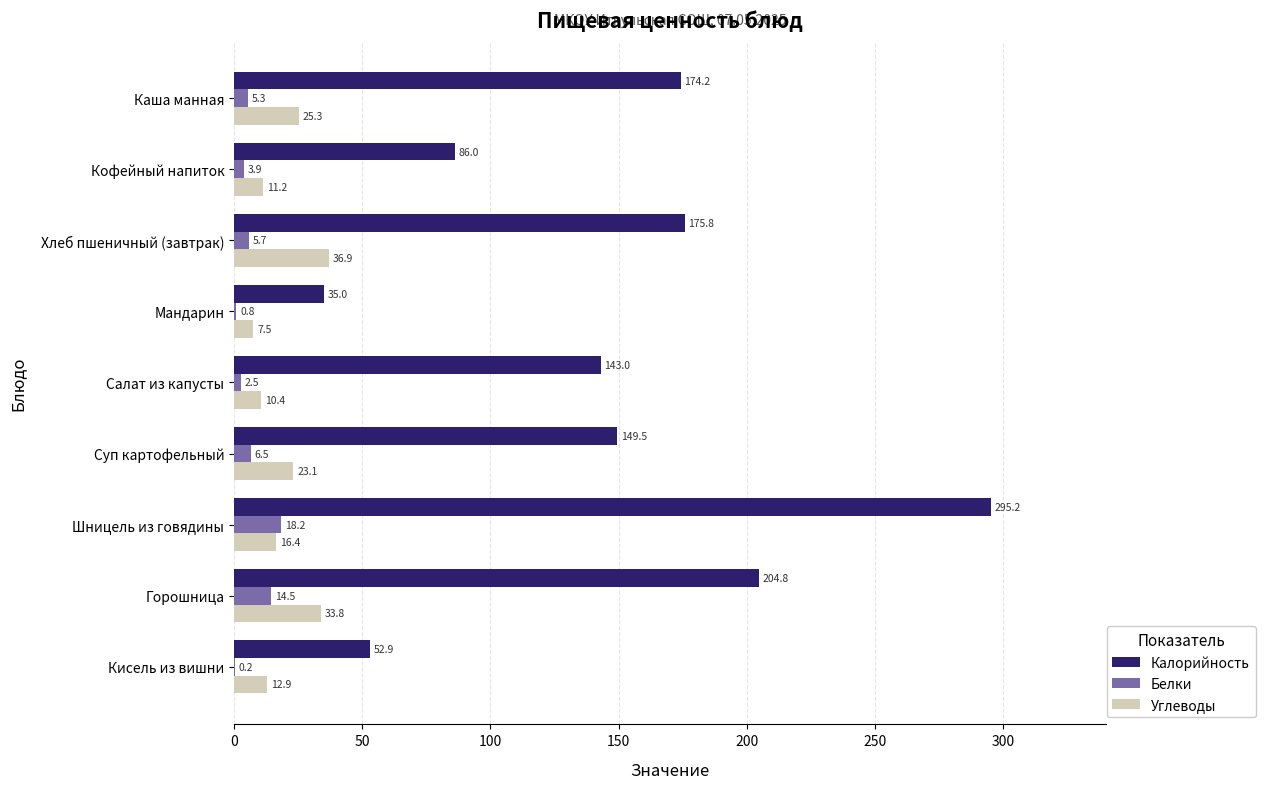

How many data points in Калорийность are above 149?

5